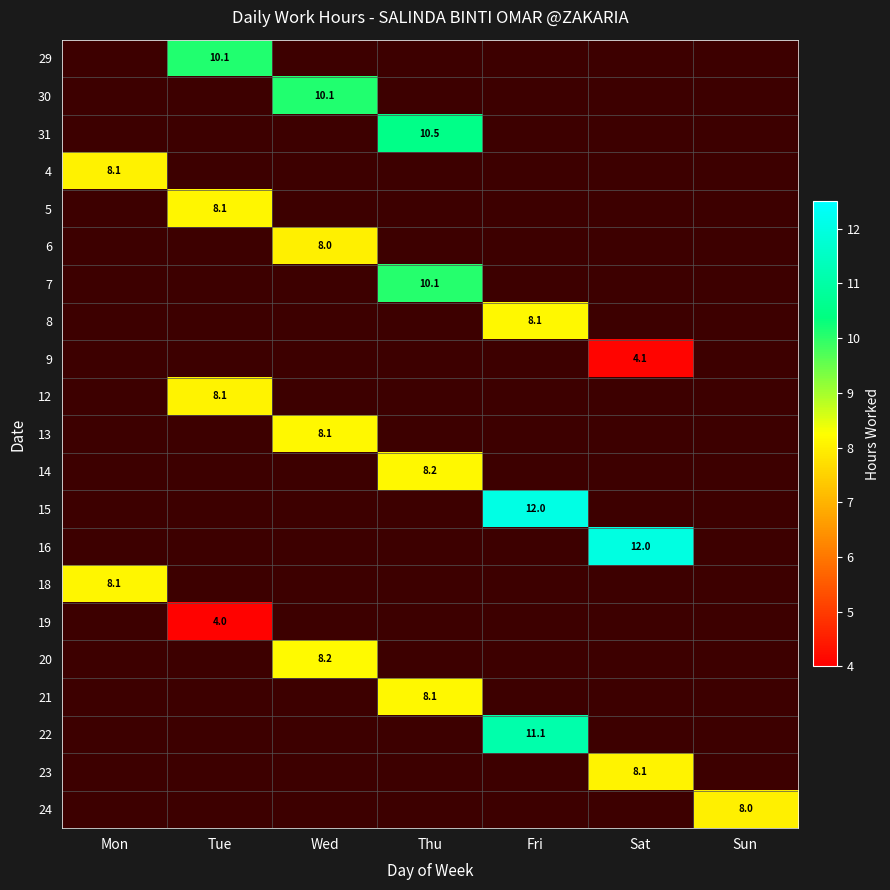

Which category has the lowest value in the 5 series?

Mon